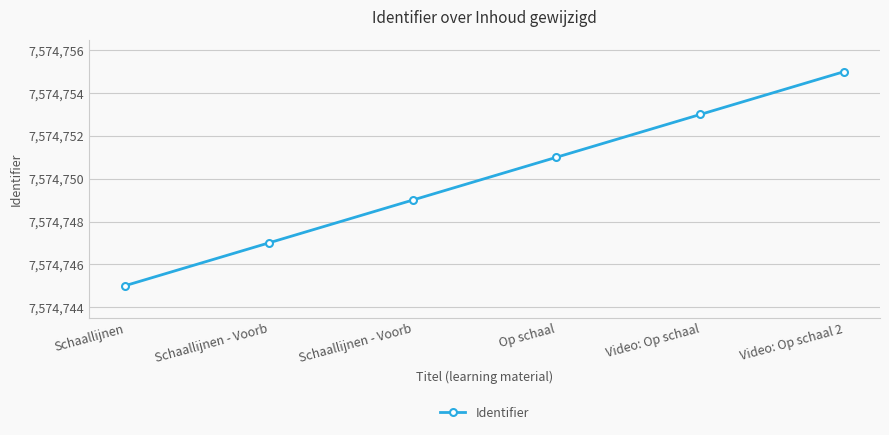

Which category has the lowest value across all series?

Schaallijnen